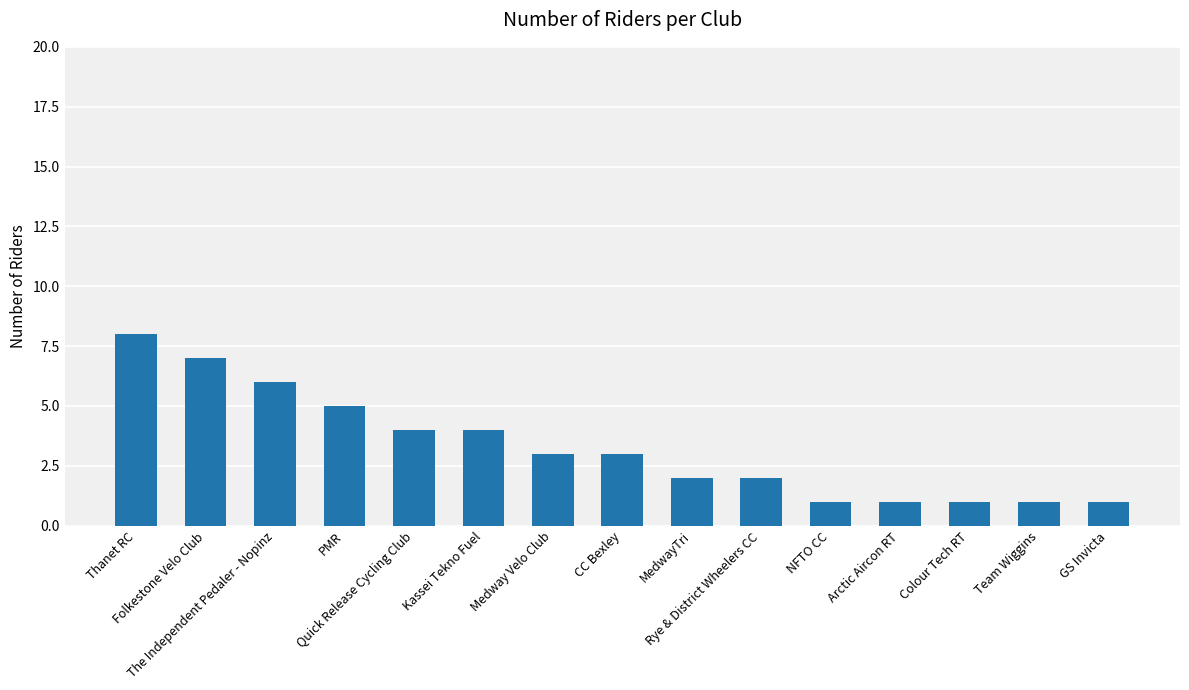

What is the label of the 12th bar from the left?

Arctic Aircon RT